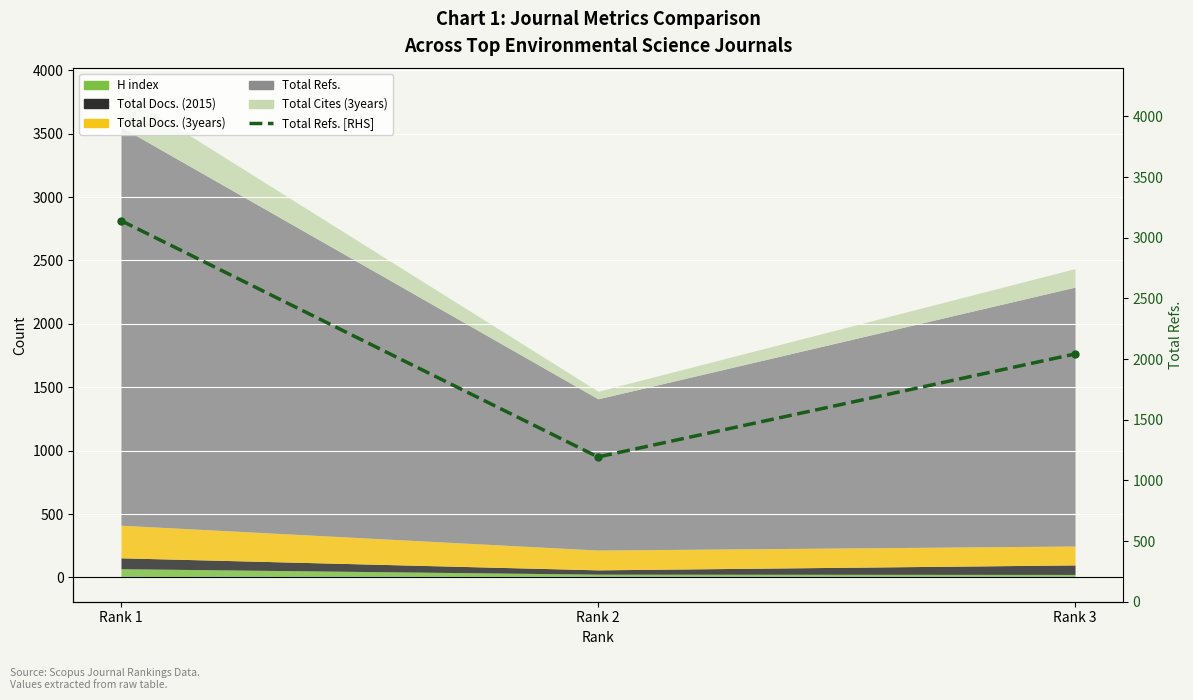

Reading left to right, what are all the values shown in this chart?

Rank 1=3141	Rank 2=1193	Rank 3=2042